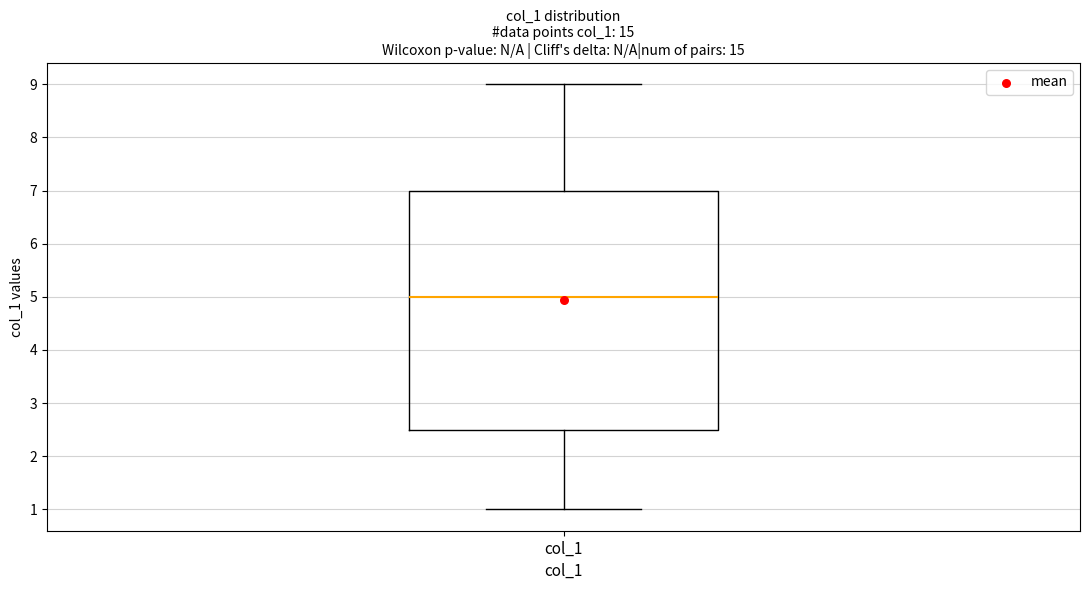

Read this box plot against the y-axis: the position of the median line, the range covered by the box, and the ends of both whiskers. The values are not printed on the chart, so give them approximately, as read against the axis.

median 5.0, box 2.5 to 7.0, whiskers 1.0 to 9.0